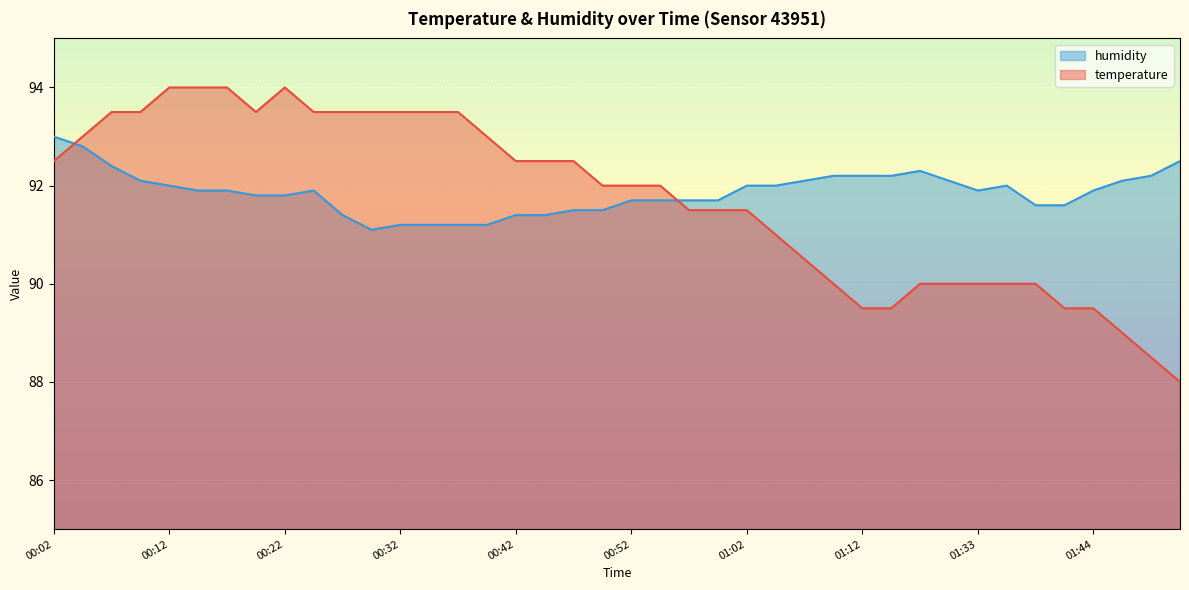

The humidity series shows 146.4 at 00:29. True or false?

False